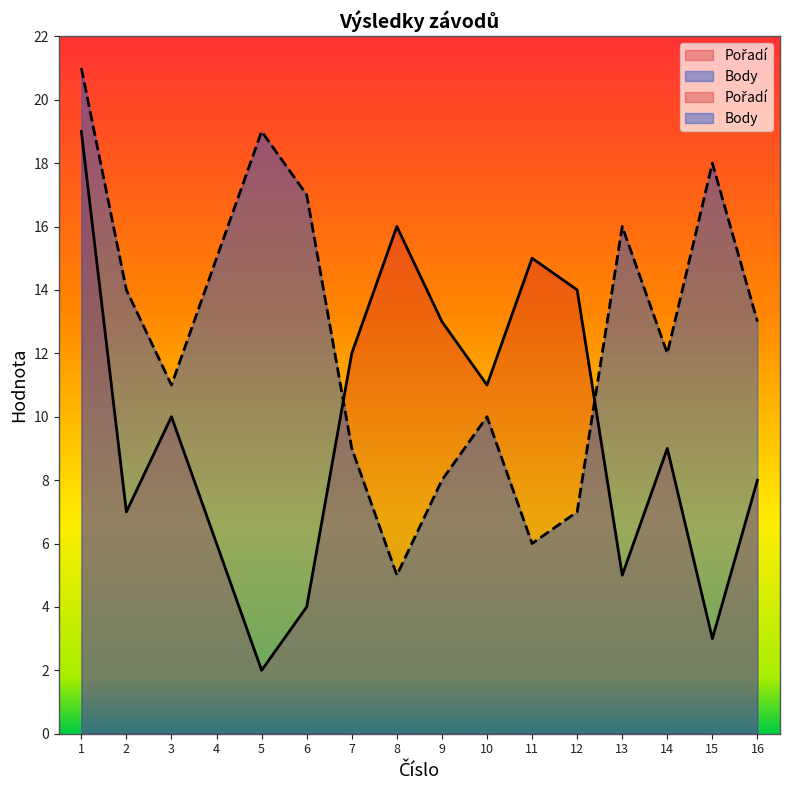

What is the difference between the Body values at 9 and 10?

2